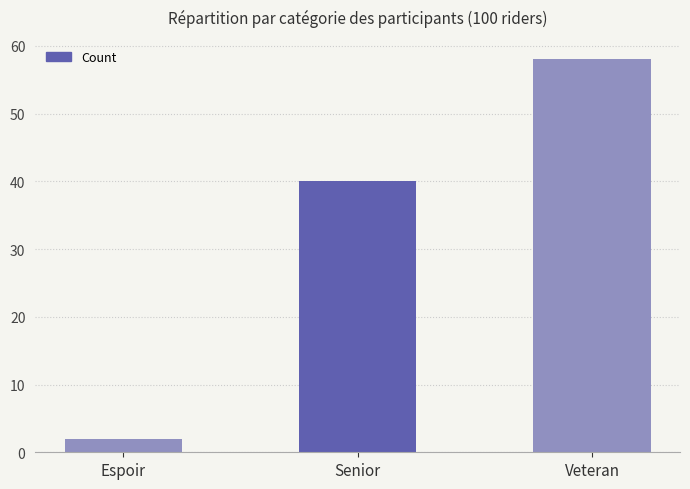

What is the label of the 1st bar from the left?

Espoir